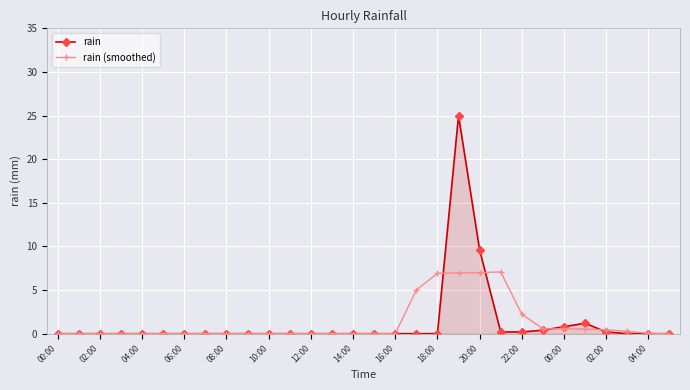

Which series has the widest spread of values?

rain